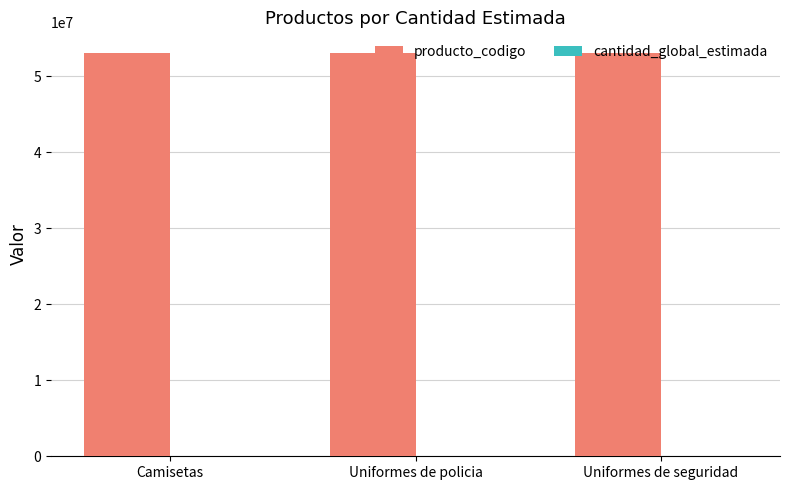

What is the maximum value shown in the chart?

53103001